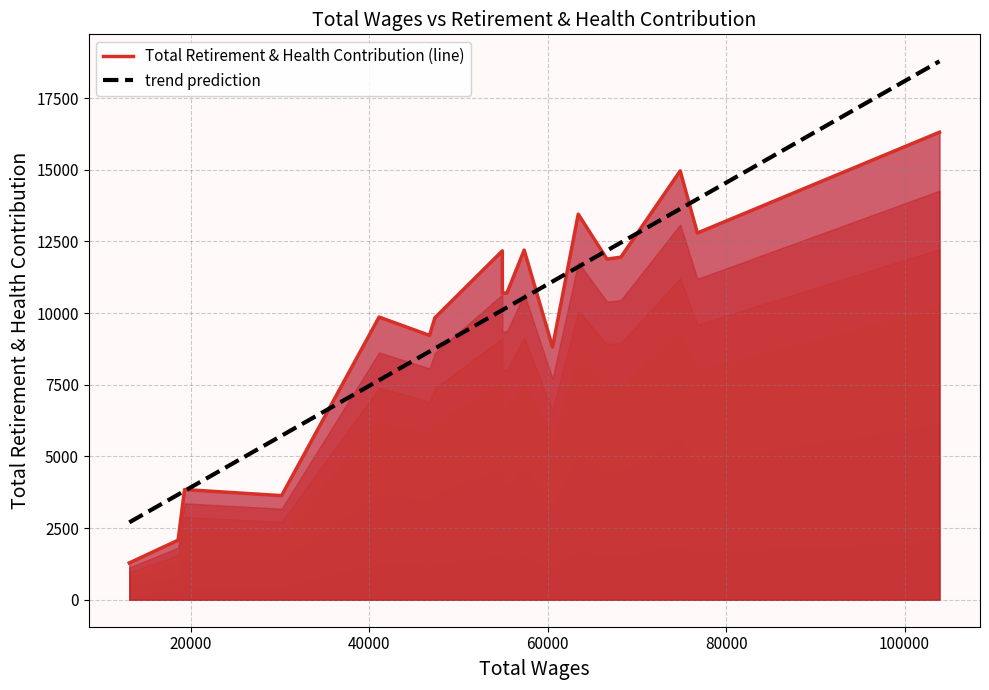

Between 60530.0 and 18549.0, which is larger?

60530.0